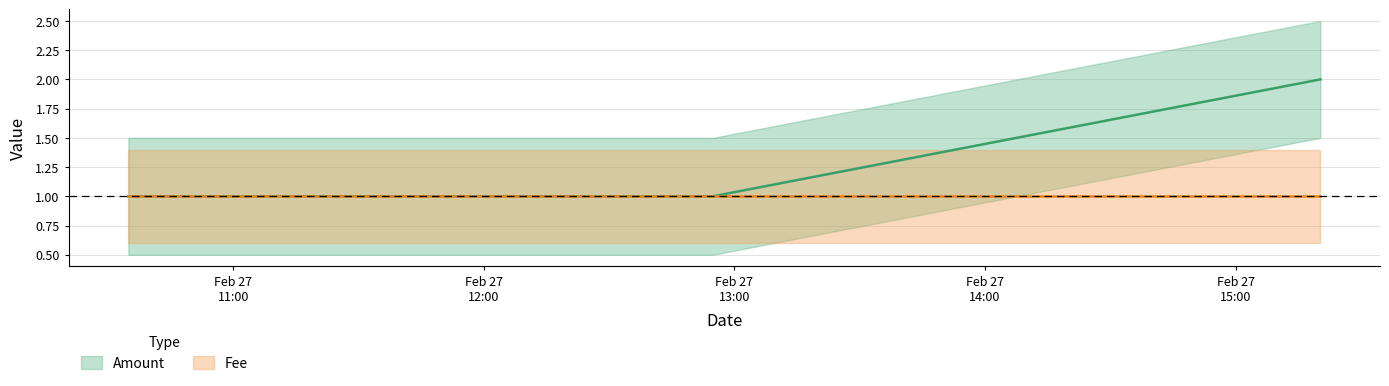

What is the difference between the maximum and second lowest values?

1